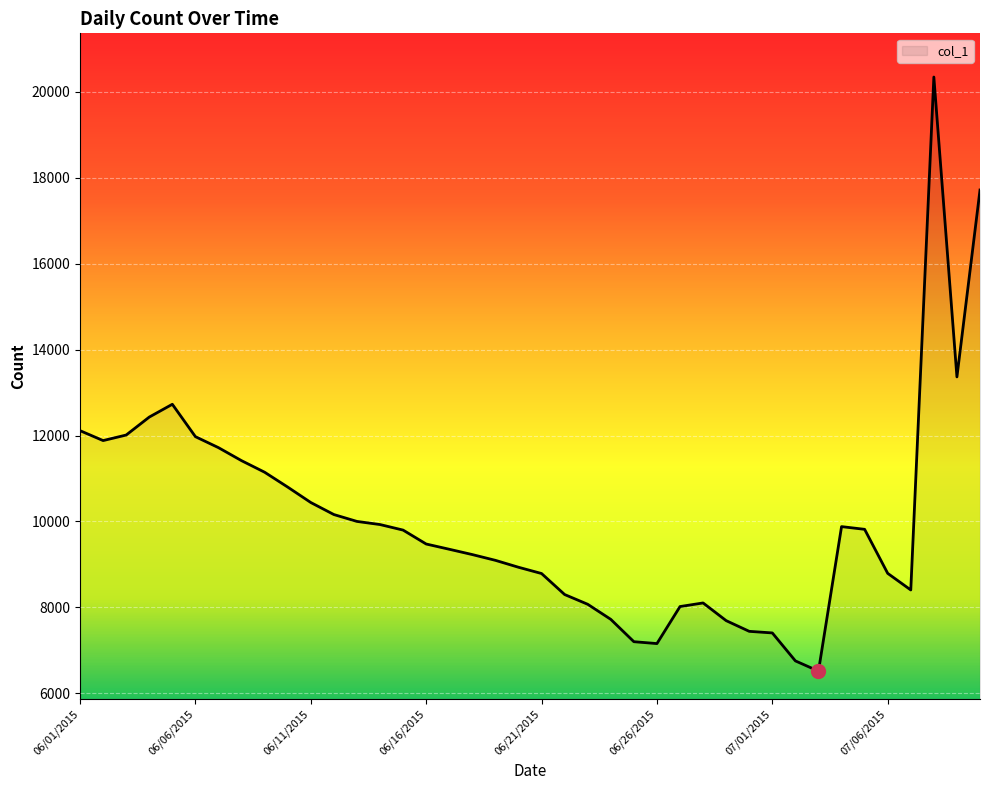

What is the difference between the maximum and minimum values?

13830